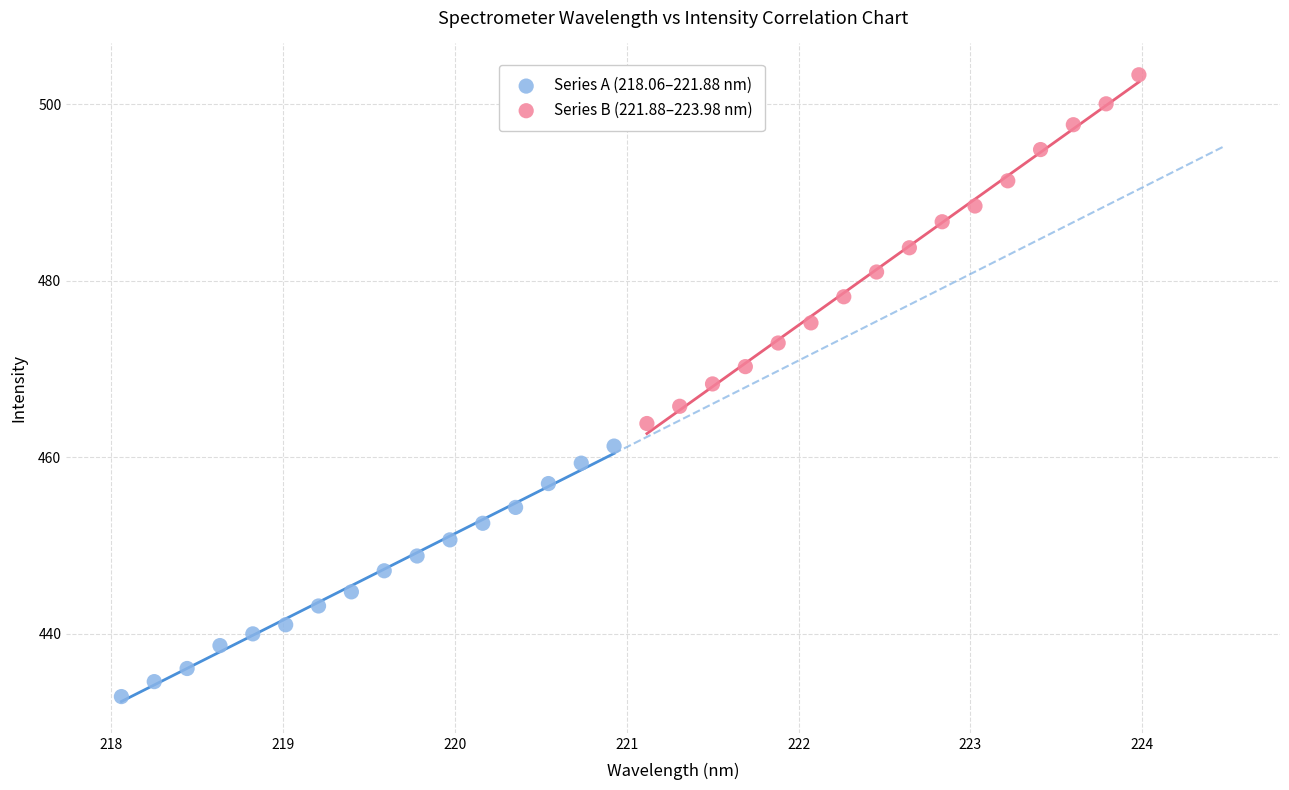

Which series has the widest spread of Y values?

Series B (221.88–223.98 nm)